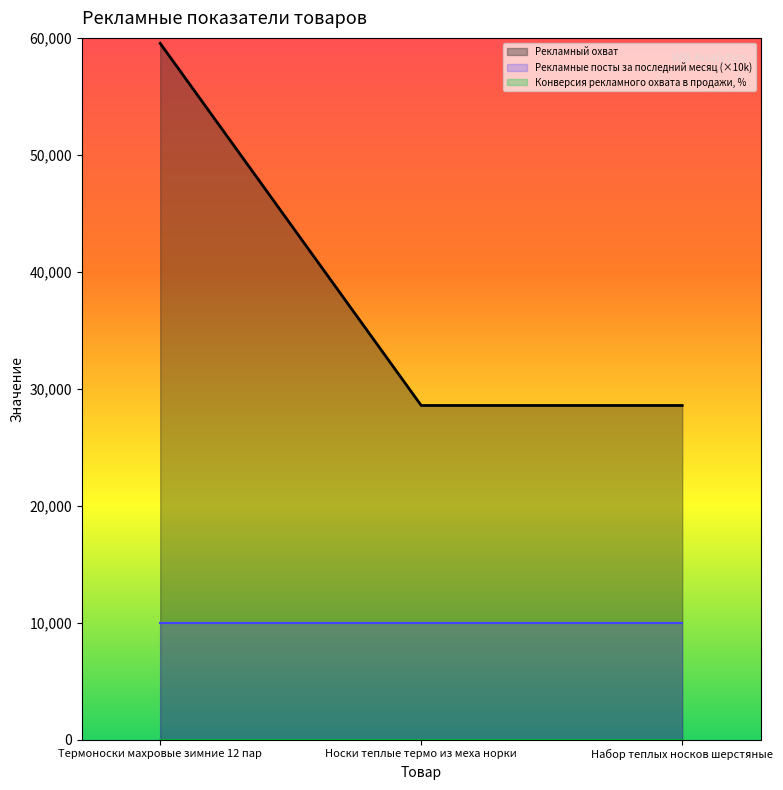

Which has a higher value, Набор теплых носков шерстяные or Термоноски махровые зимние 12 пар?

Термоноски махровые зимние 12 пар